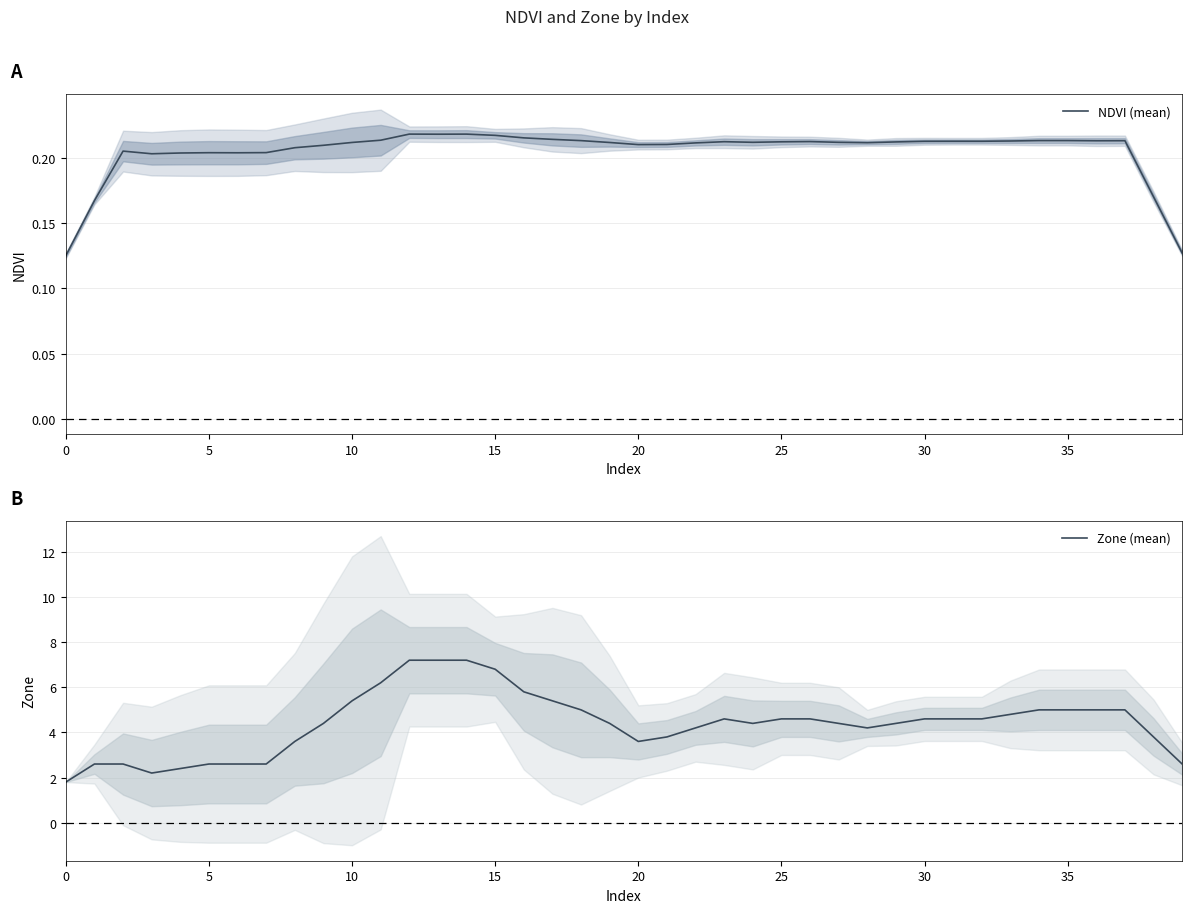

Reading left to right, what are all the values shown in this chart?

NDVI (mean): 0.1	0.2	0.2	0.2	0.2	0.2	0.2	0.2	0.2	0.2	0.2	0.2	0.2	0.2	0.2	0.2	0.2	0.2	0.2	0.2	0.2	0.2	0.2	0.2	0.2	0.2	0.2	0.2	0.2	0.2	0.2	0.2	0.2	0.2	0.2	0.2	0.2	0.2	0.2	0.1
Zone (mean): 1.8	2.6	2.6	2.2	2.4	2.6	2.6	2.6	3.6	4.4	5.4	6.2	7.2	7.2	7.2	6.8	5.8	5.4	5.0	4.4	3.6	3.8	4.2	4.6	4.4	4.6	4.6	4.4	4.2	4.4	4.6	4.6	4.6	4.8	5.0	5.0	5.0	5.0	3.8	2.6